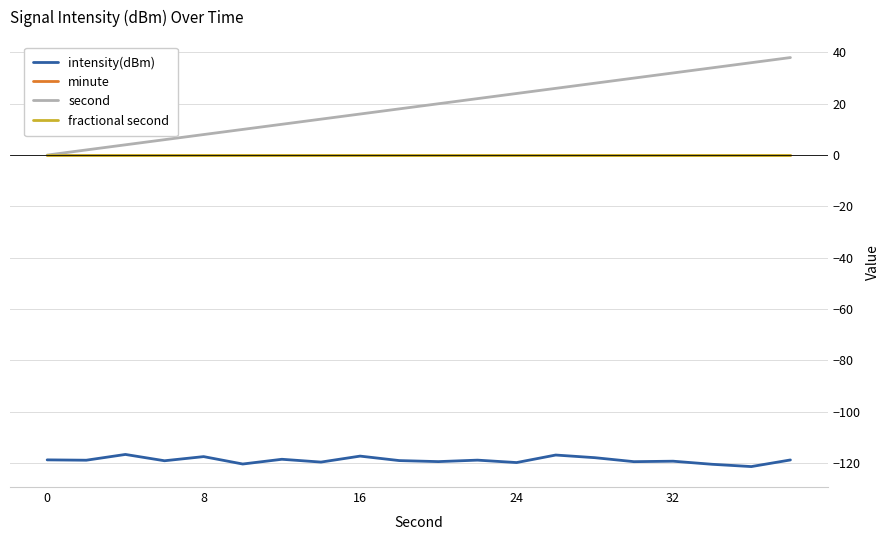

True or false: fractional second and second cross at least once.

False